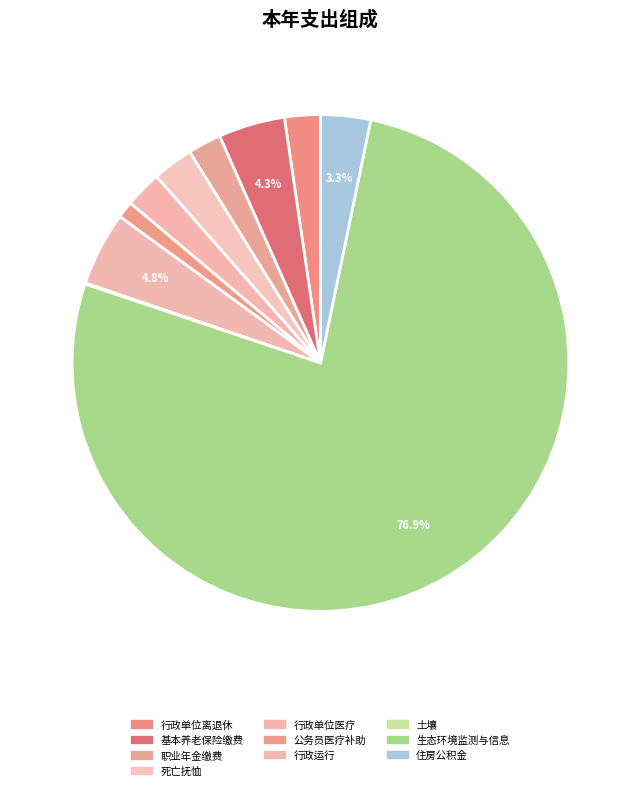

What percentage do 土壤 and 生态环境监测与信息 together represent?

77.0%